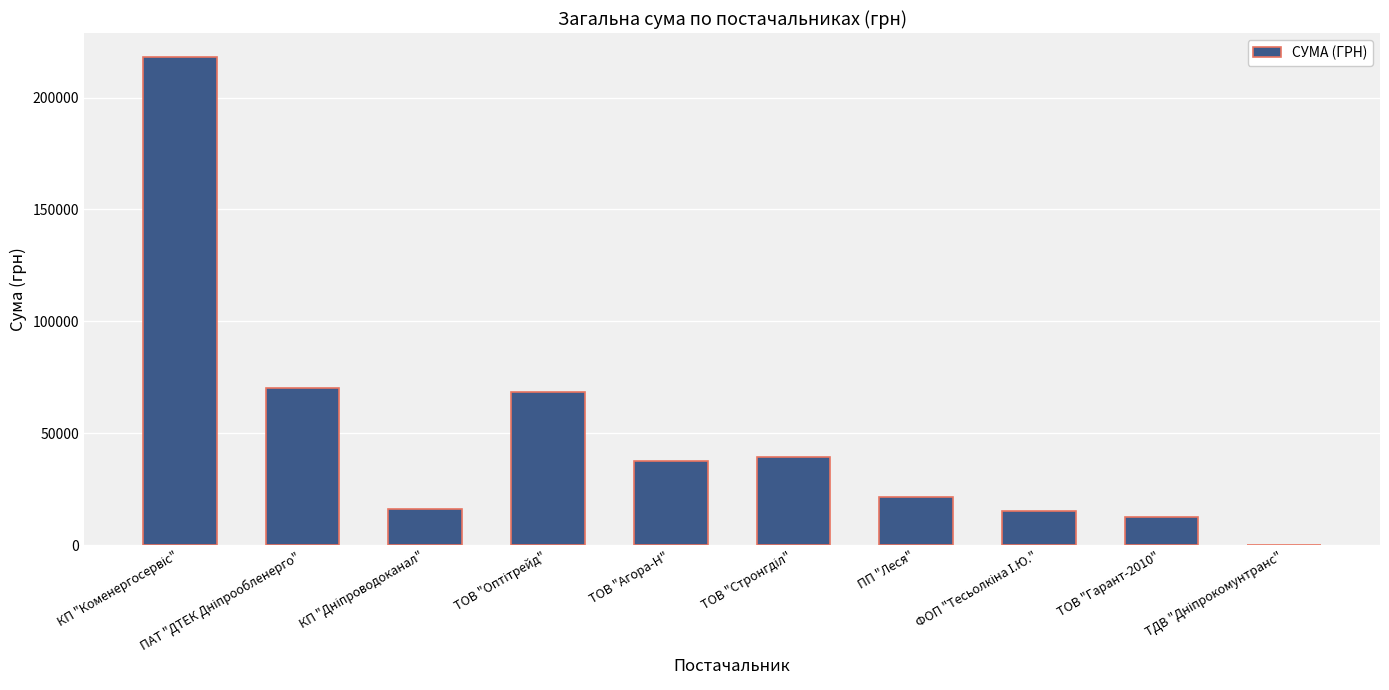

What is the maximum value shown in the chart?

217917.7